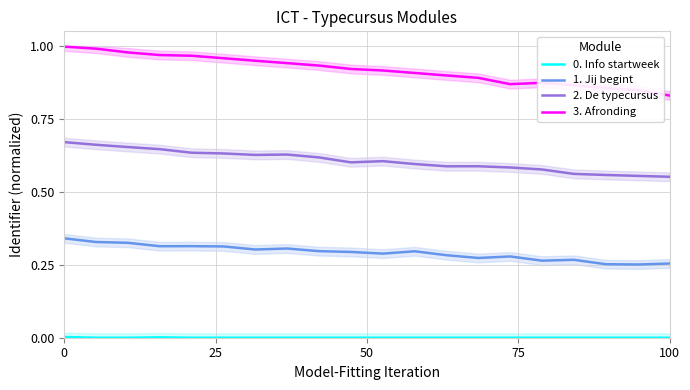

True or false: 3. Afronding and 2. De typecursus intersect in this chart.

False